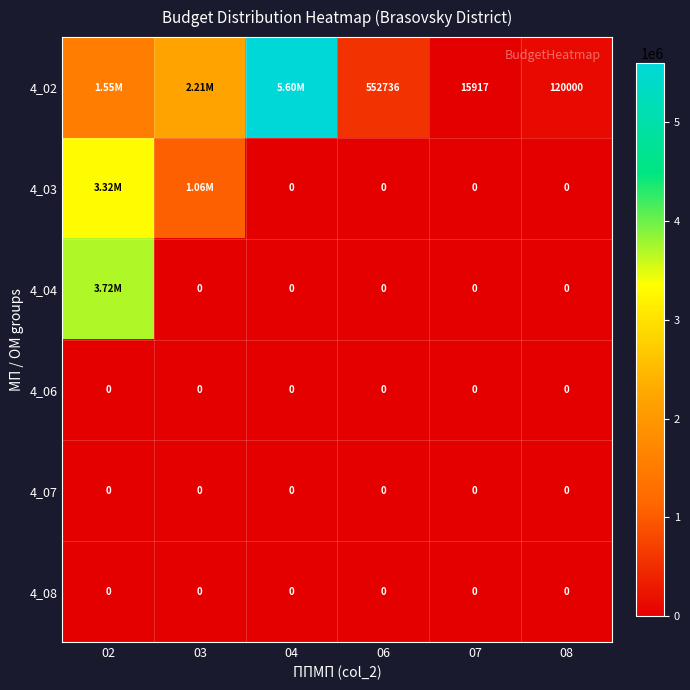

Is it true that 4_03 equals -1403367.5 at 04?

False